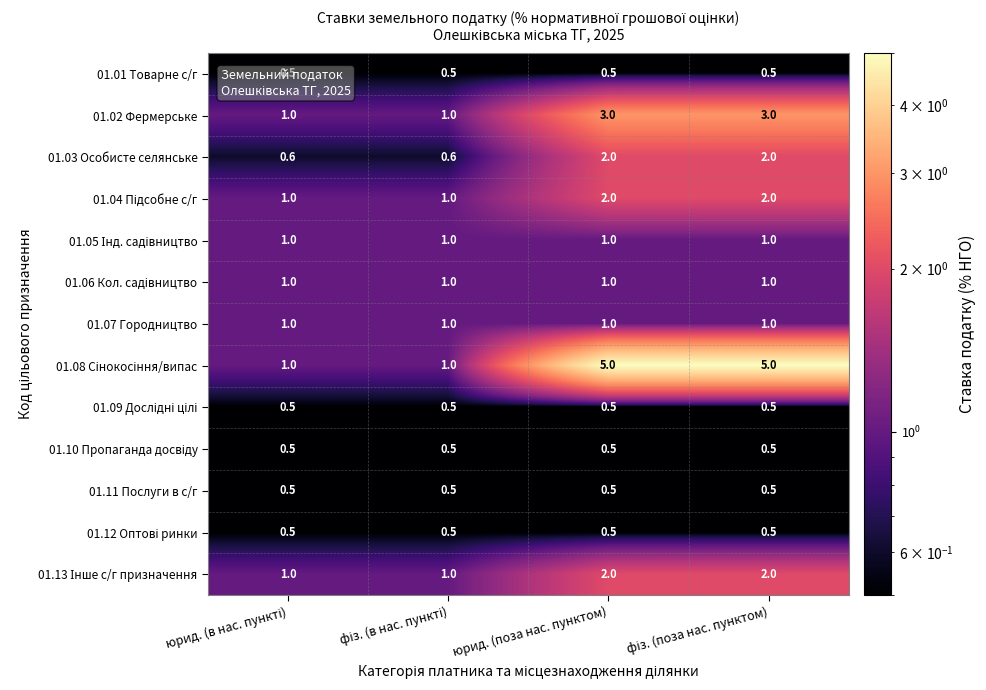

What is the maximum value shown in the chart?

5.0